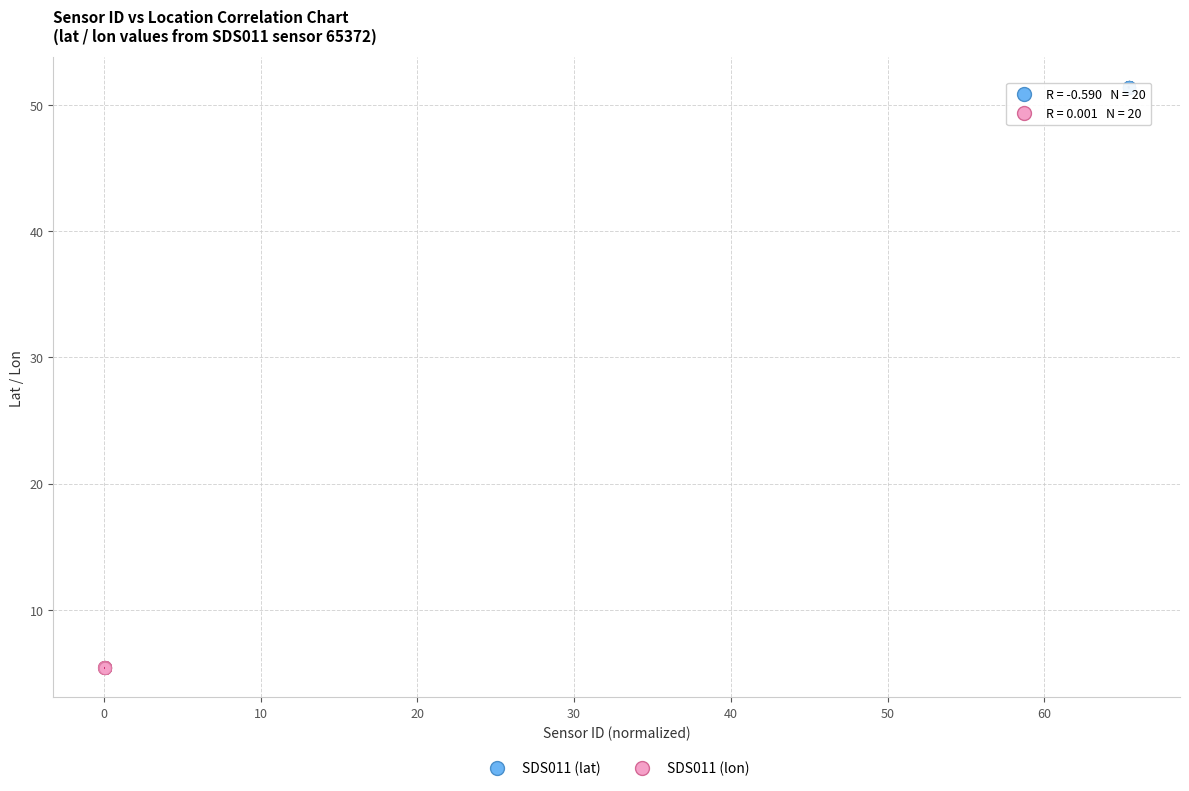

Which series contains the highest Y value?

SDS011 (lat)